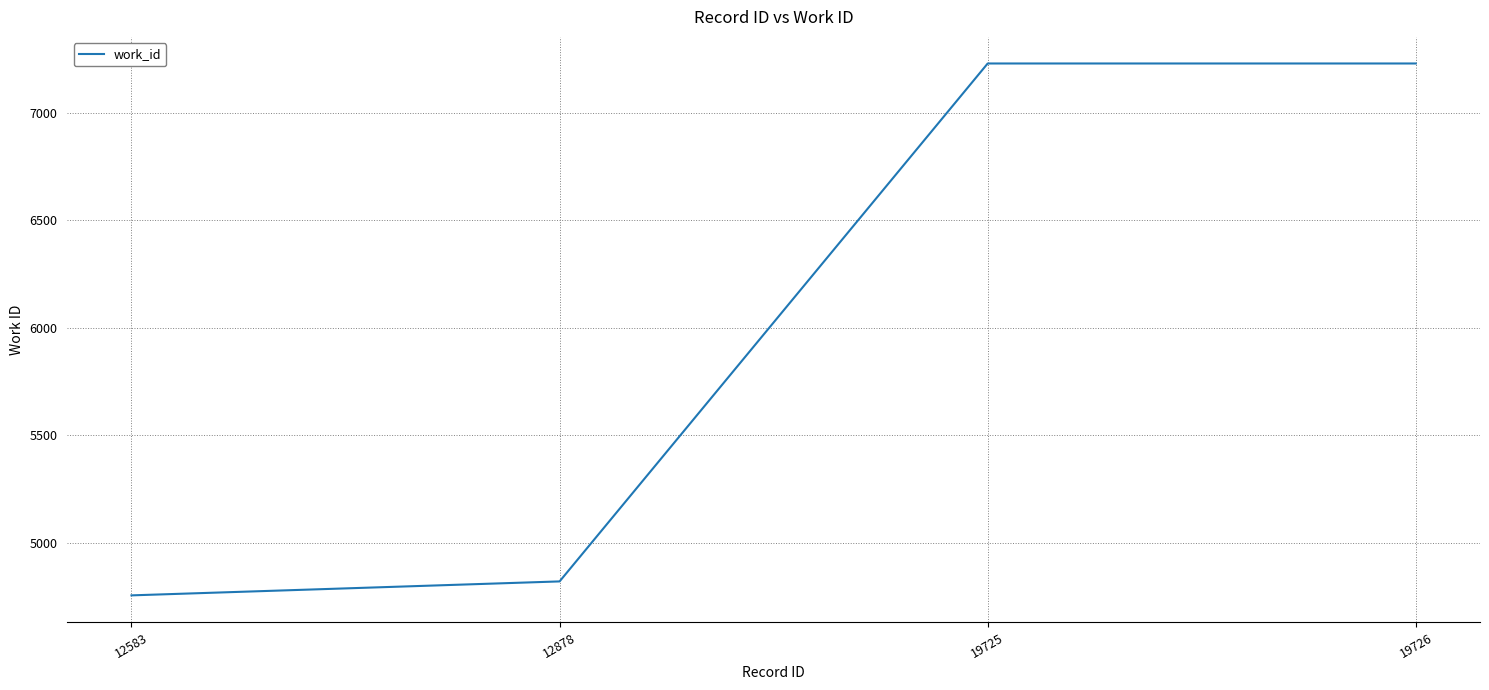

What is the difference between the second highest and minimum values?

2477